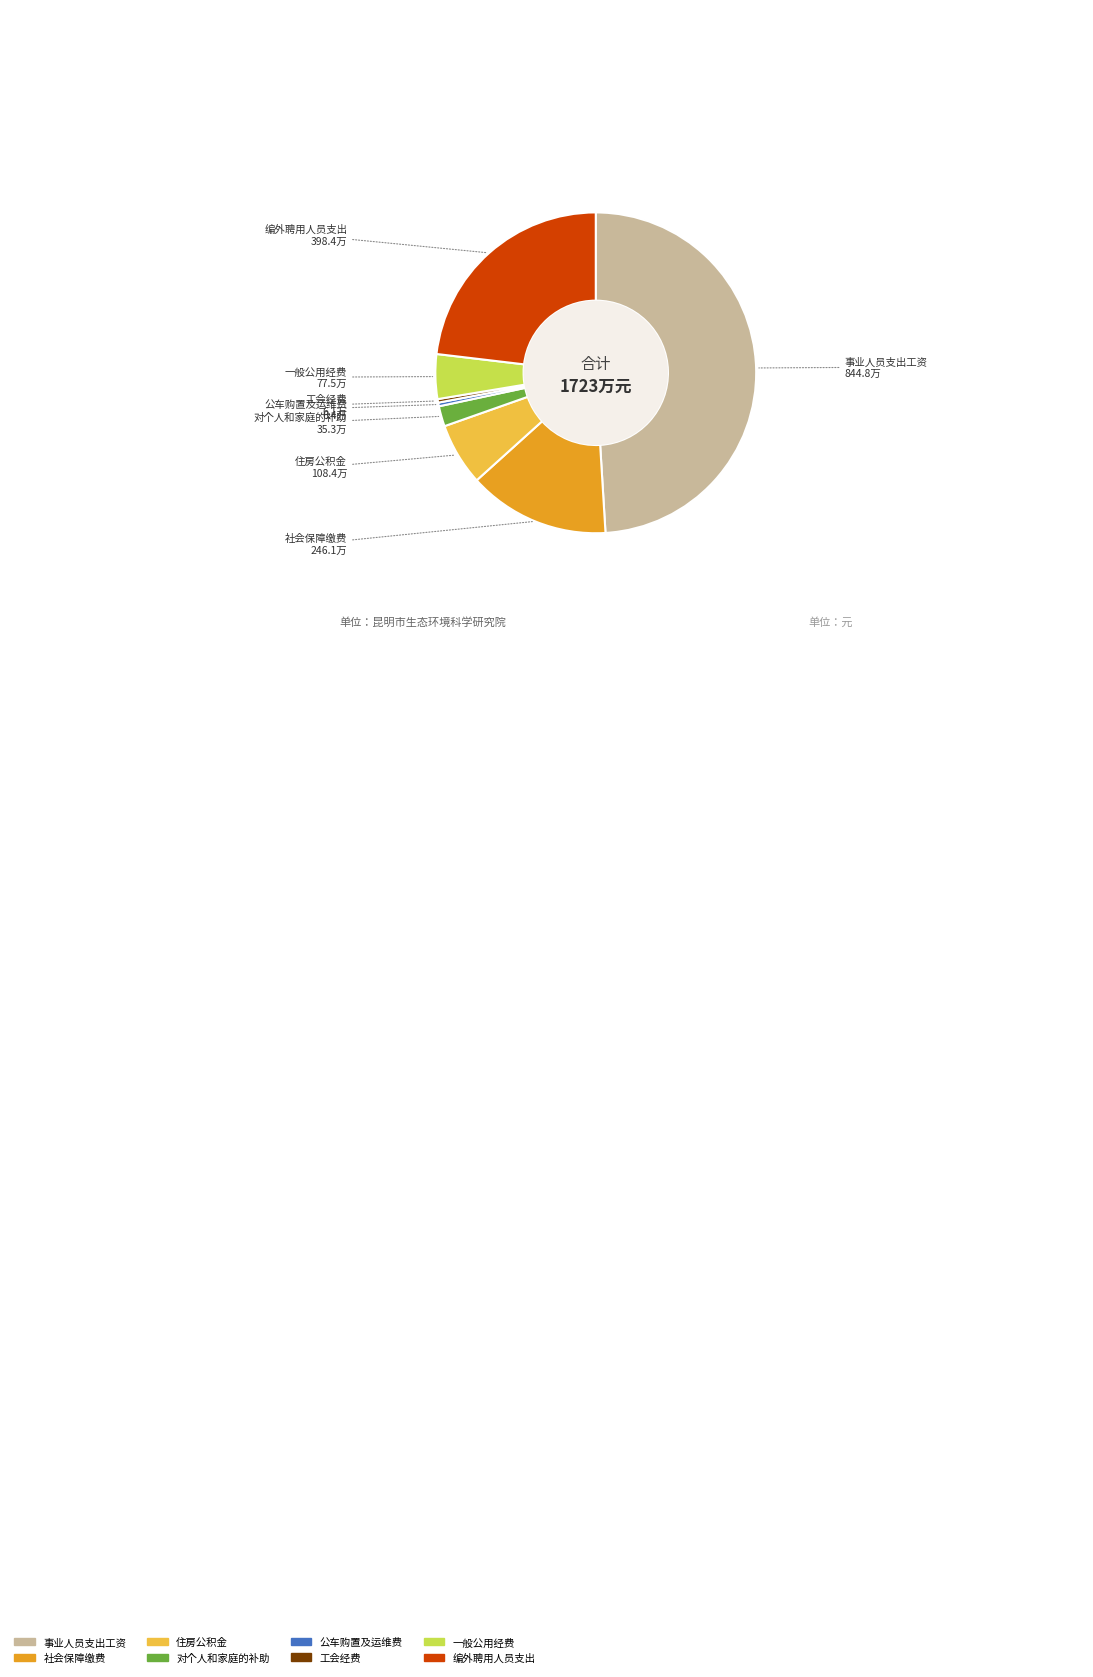

True or false: 住房公积金 accounts for 20% of the total.

False